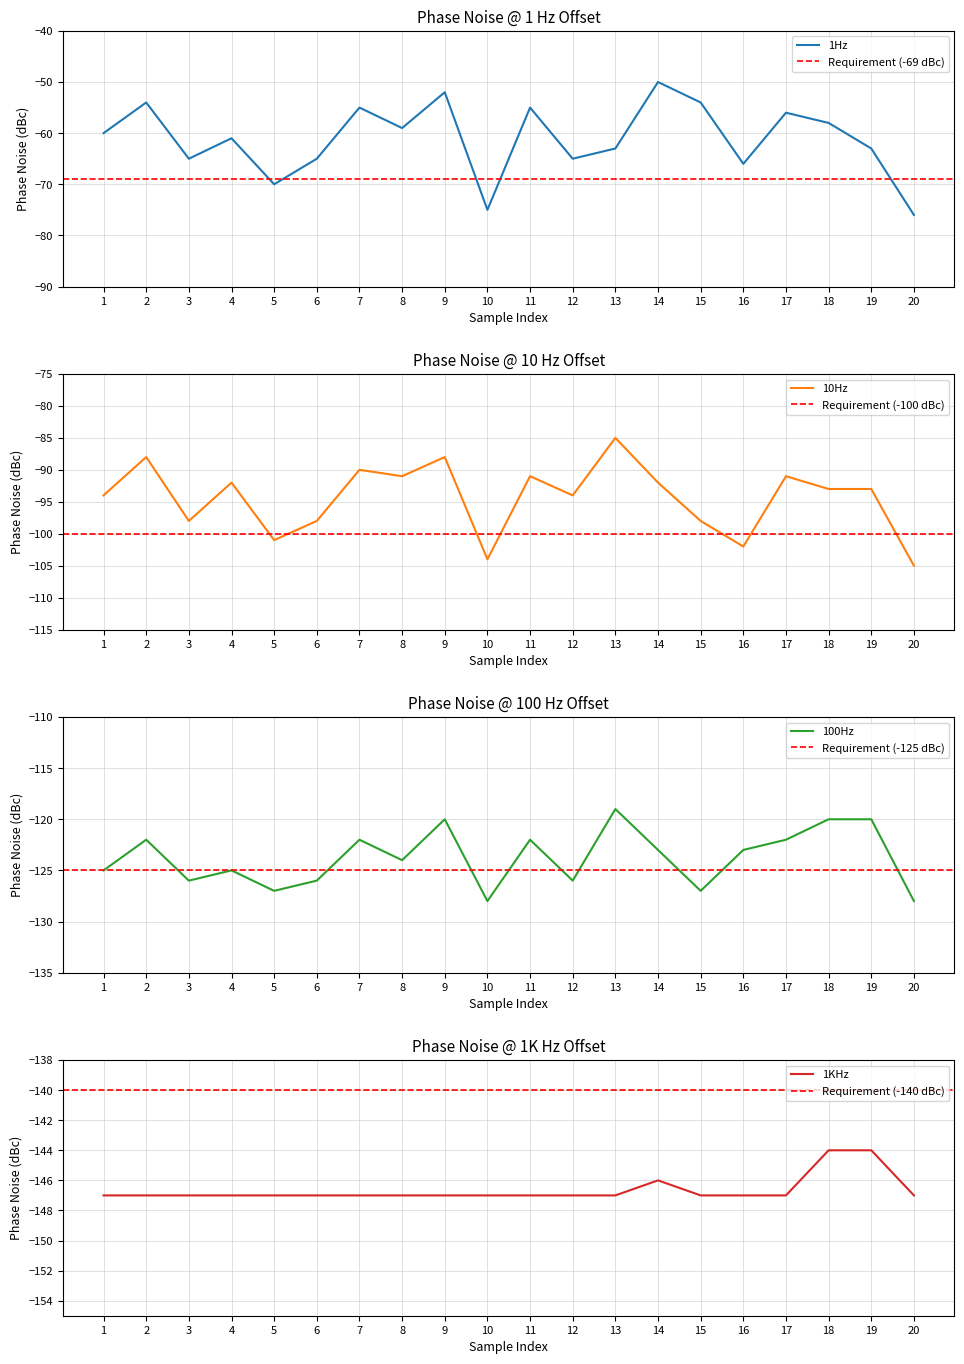

How many data points in 10Hz are above -93?

9